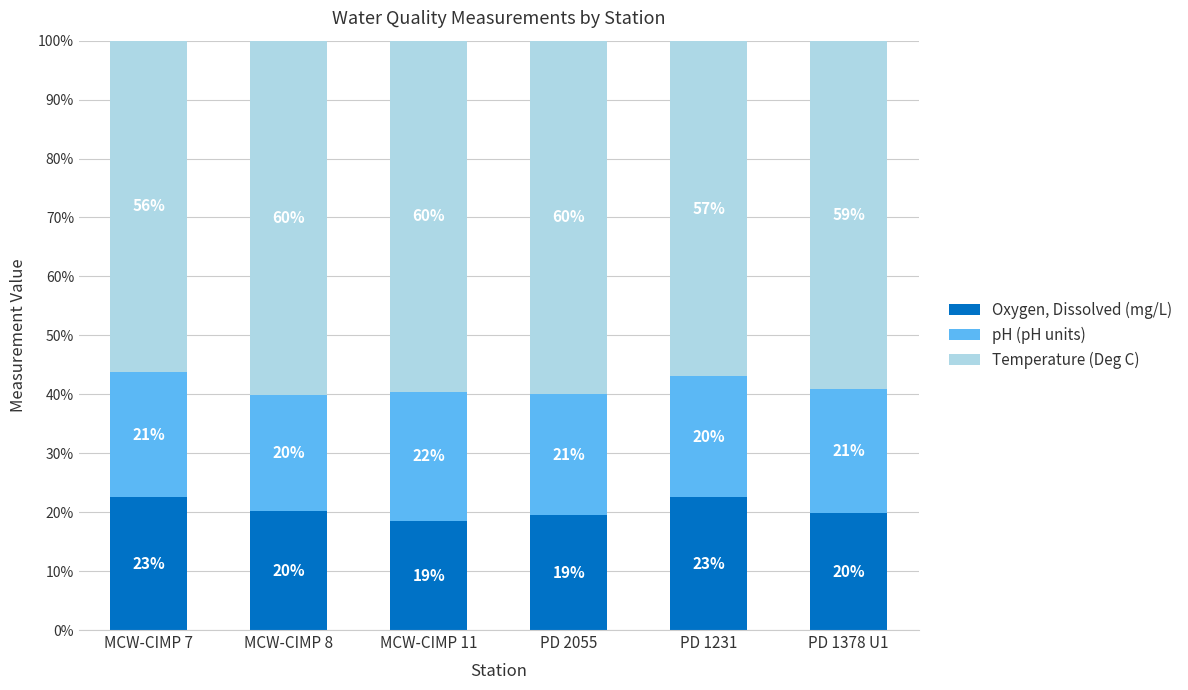

The value of Oxygen, Dissolved (mg/L) at MCW-CIMP 11 is 18.5. True or false?

True